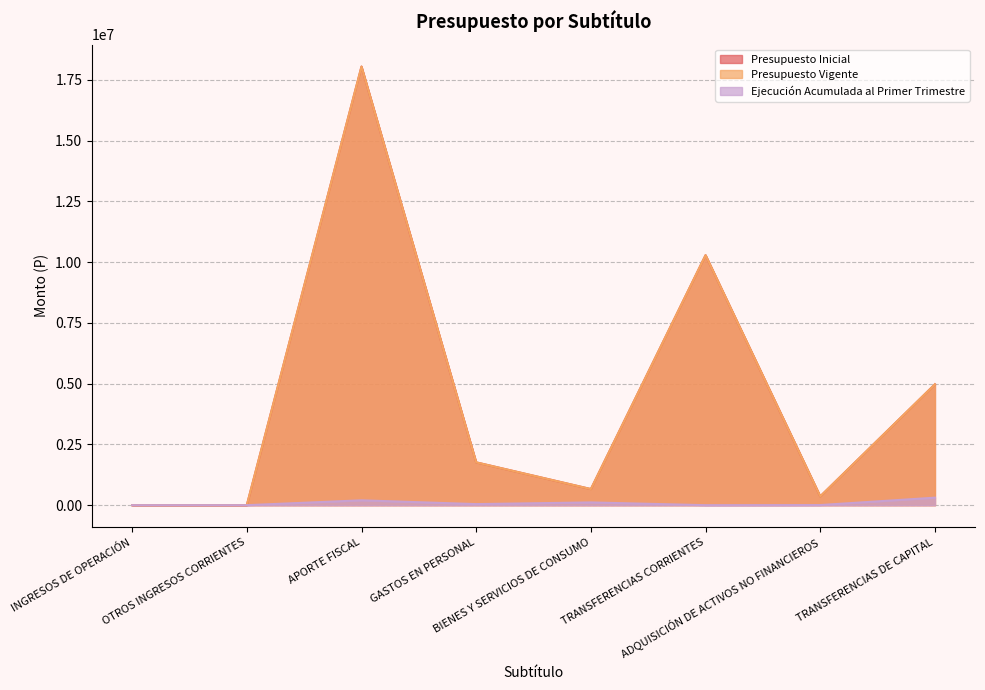

What is the approximate value of Ejecución Acumulada al Primer Trimestre at BIENES Y SERVICIOS DE CONSUMO, to the nearest 10?

113550